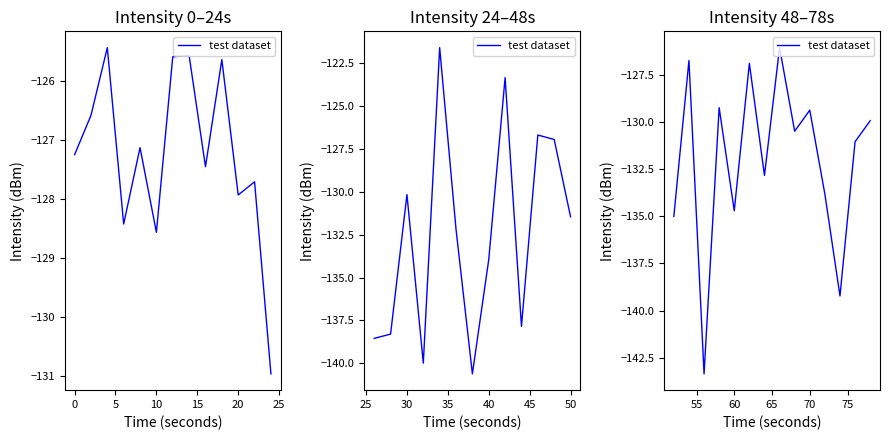

Count the number of categories in the chart.

14